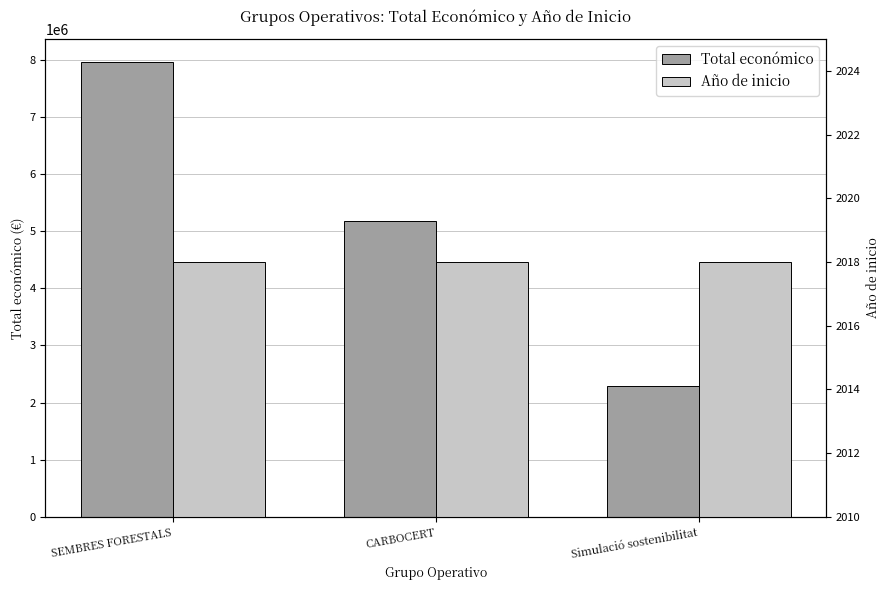

What is the sum of all Año de inicio values?

6054